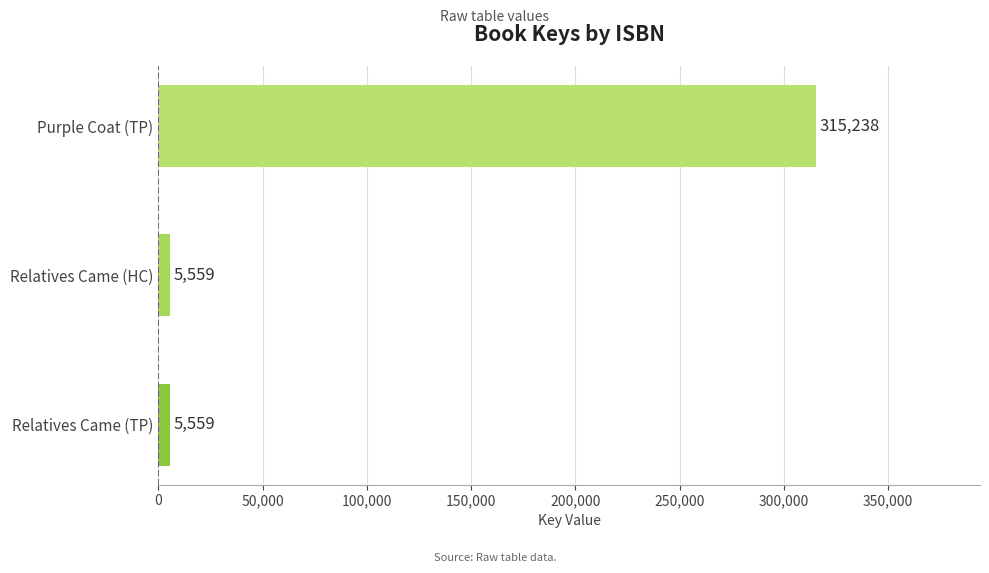

Is it true that the value at Relatives Came (TP) is 5559?

True